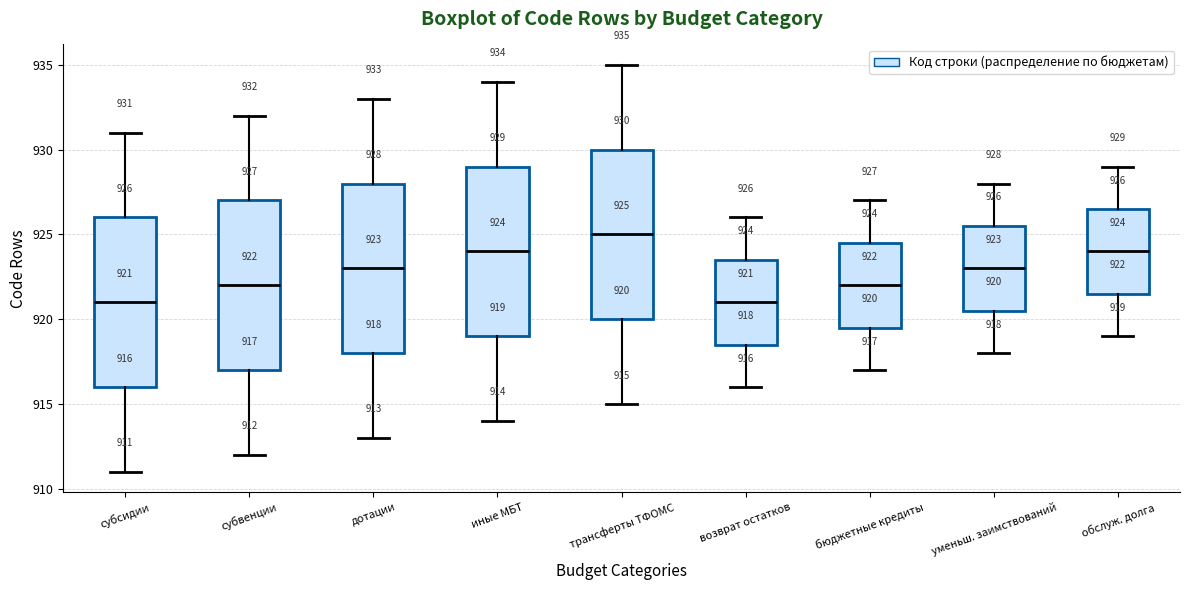

Which box has the highest median line?

трансферты ТФОМС